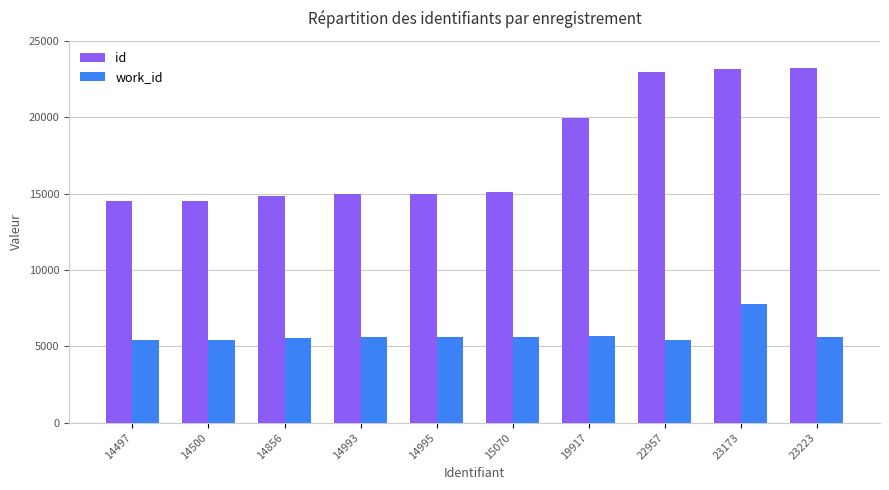

List the series in order of their overall mean, highest first.

id, work_id